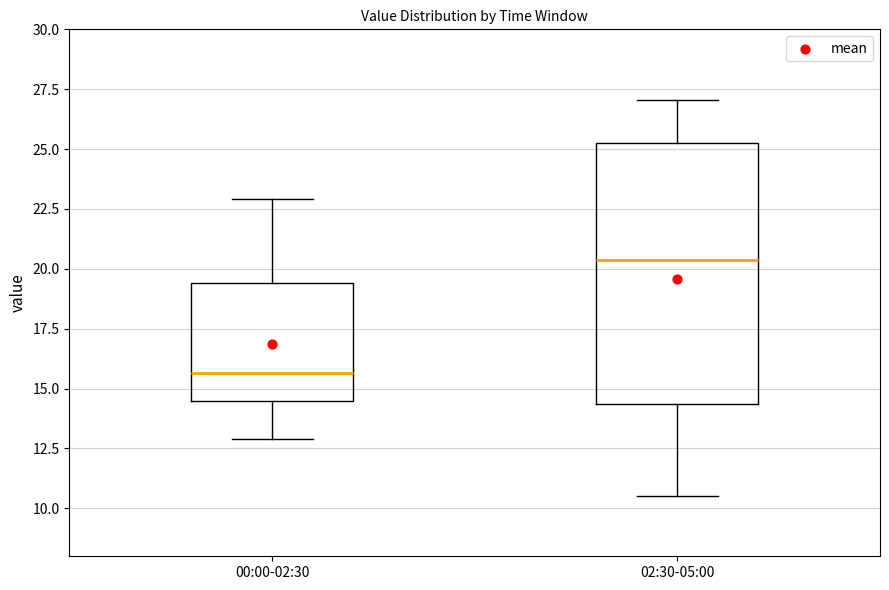

Where does the upper whisker of the box for 02:30-05:00 end on the y-axis? The values are not printed on the chart, so give them approximately, as read against the axis.

27.0